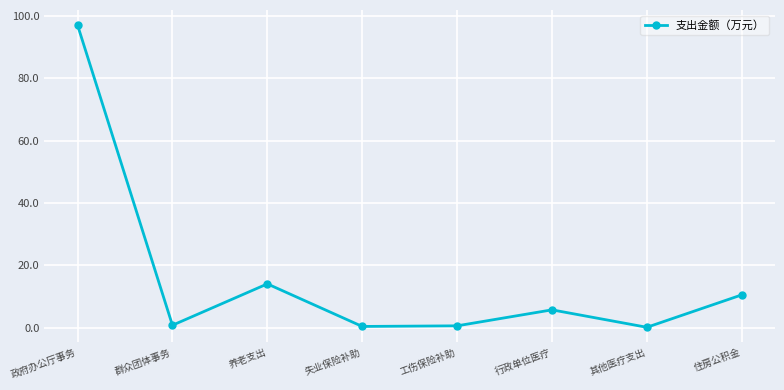

What is the label of the 4th point from the left?

失业保险补助